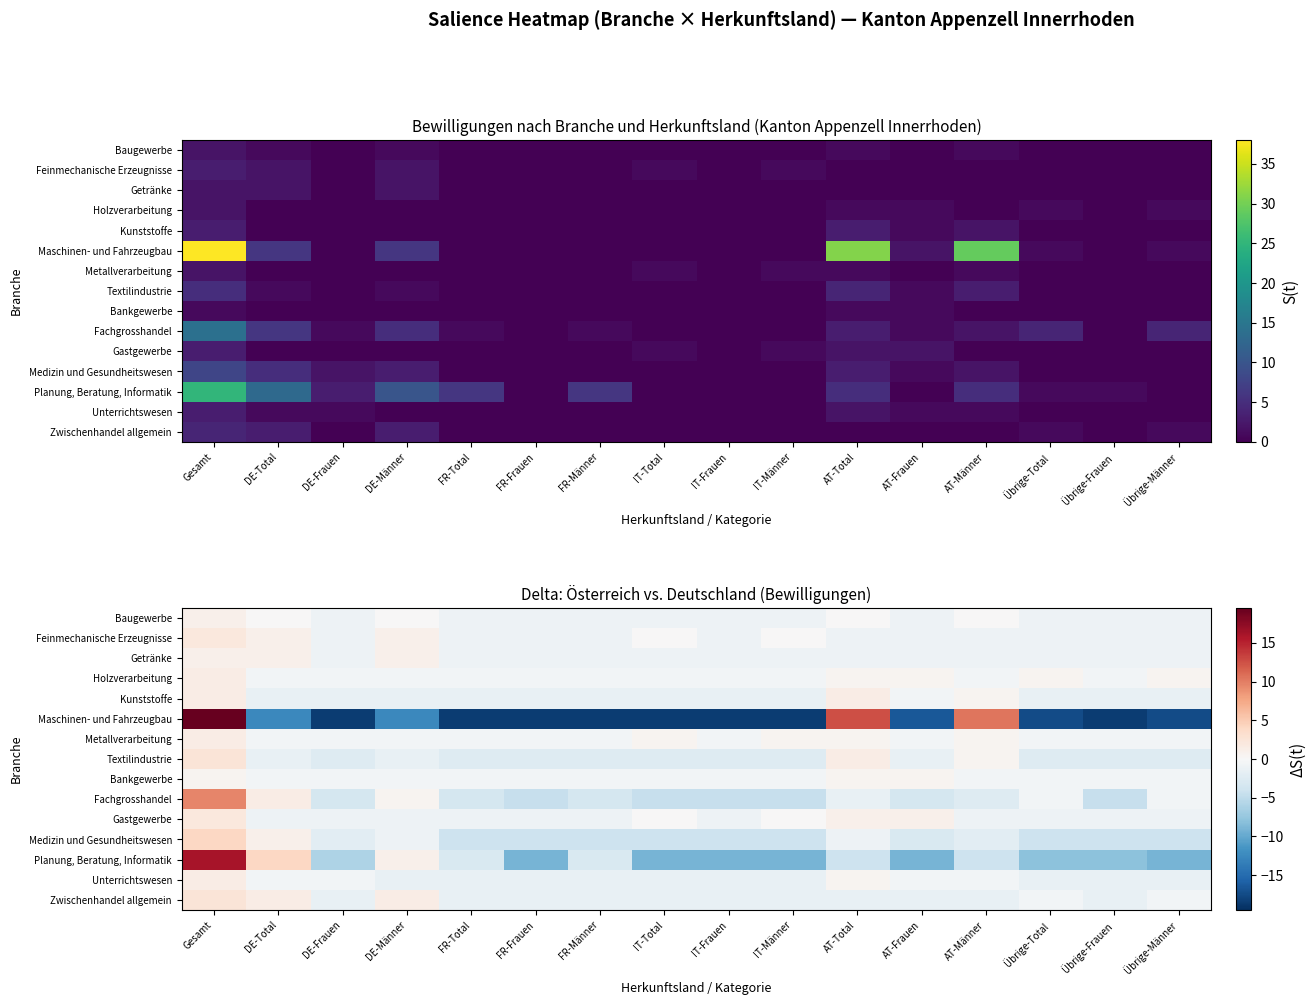

What is the difference between the highest and lowest values at DE-Total?

16.5